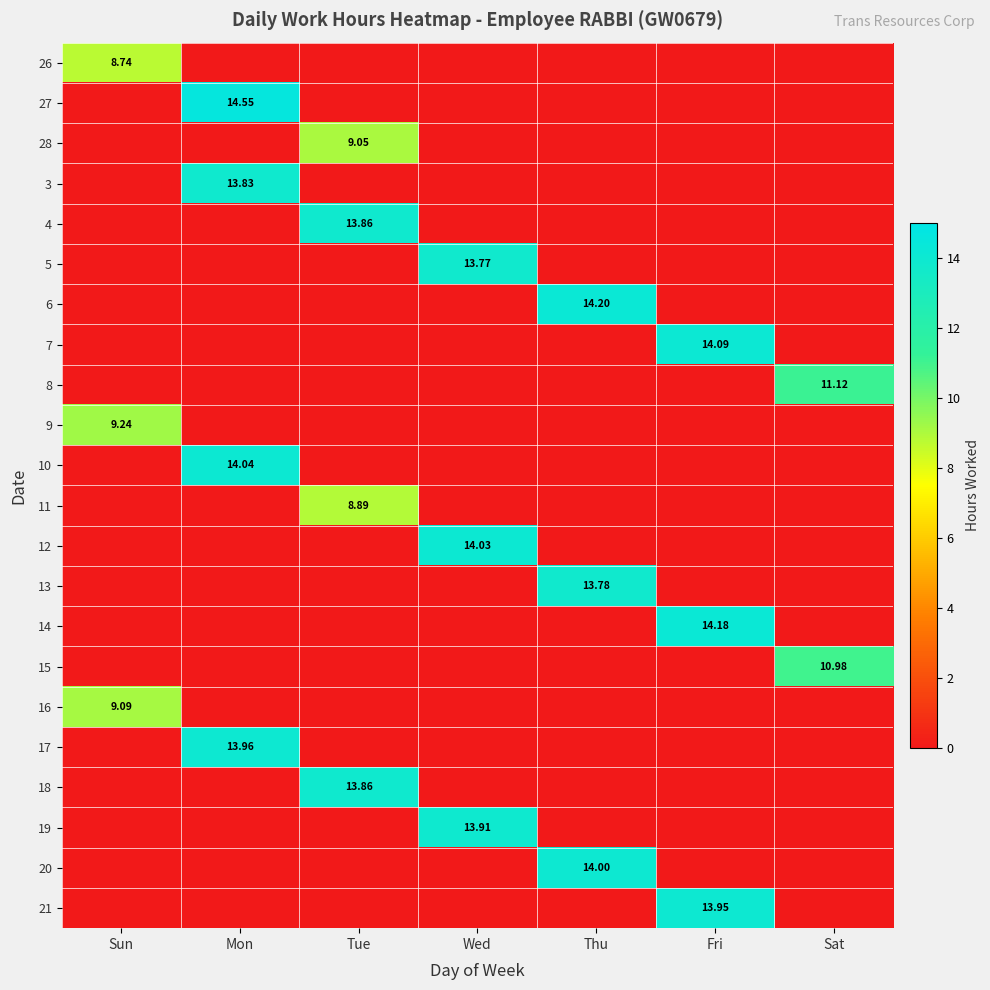

What is the maximum value for 18?

13.9